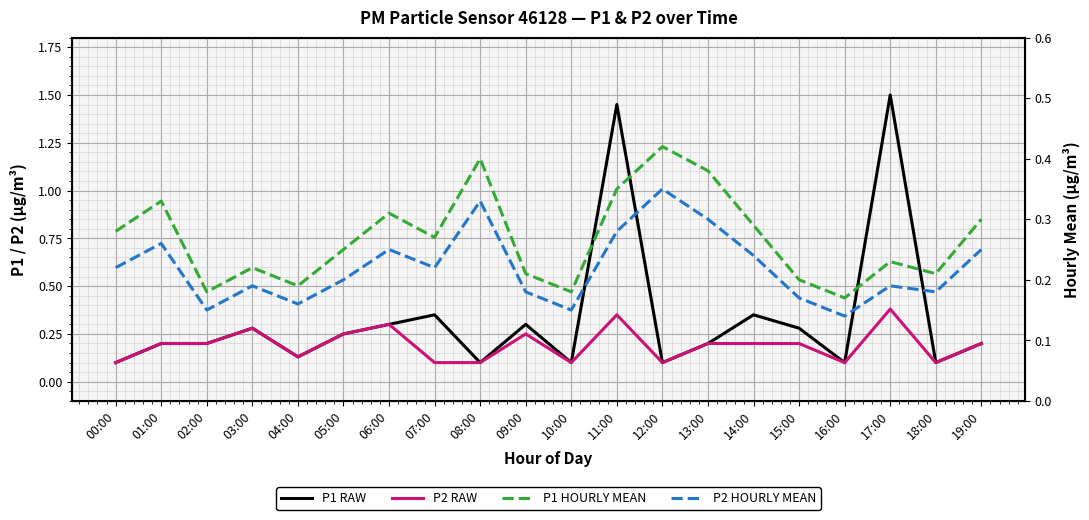

Does the chart display data point markers on the line(s)?

No